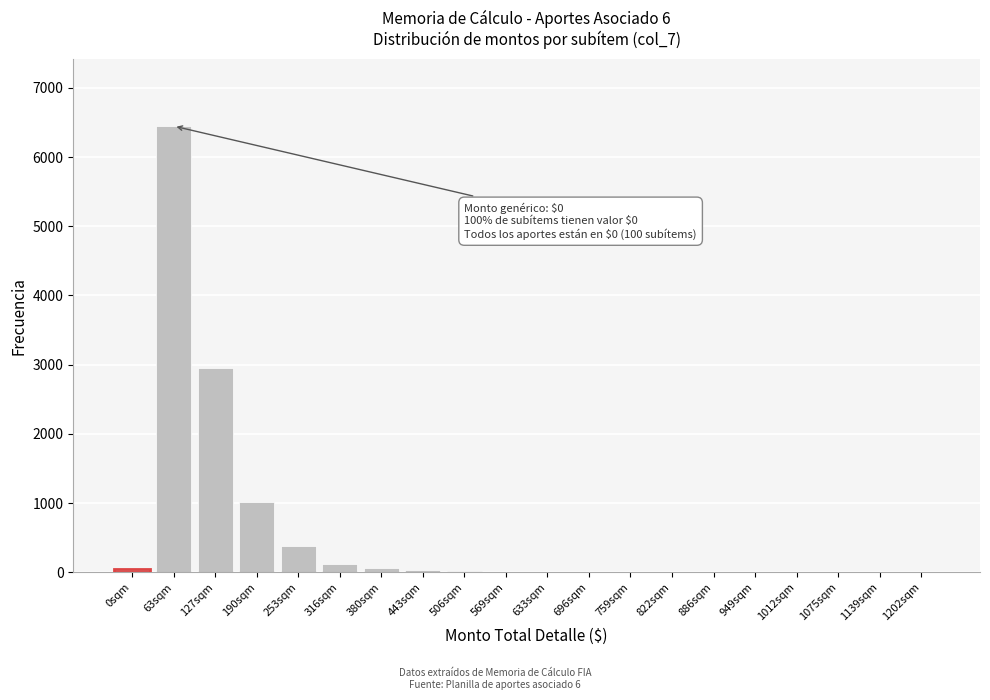

At which label is the value closest to 3224?

127sqm